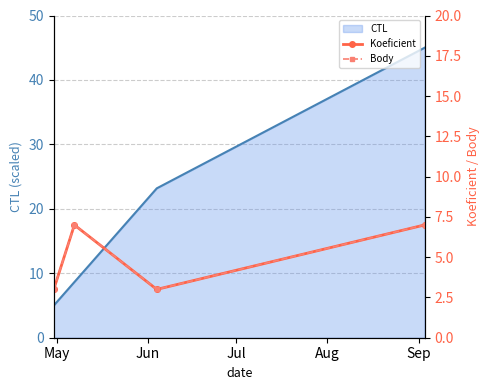

True or false: Koeficient has a value of 1 at May.

False